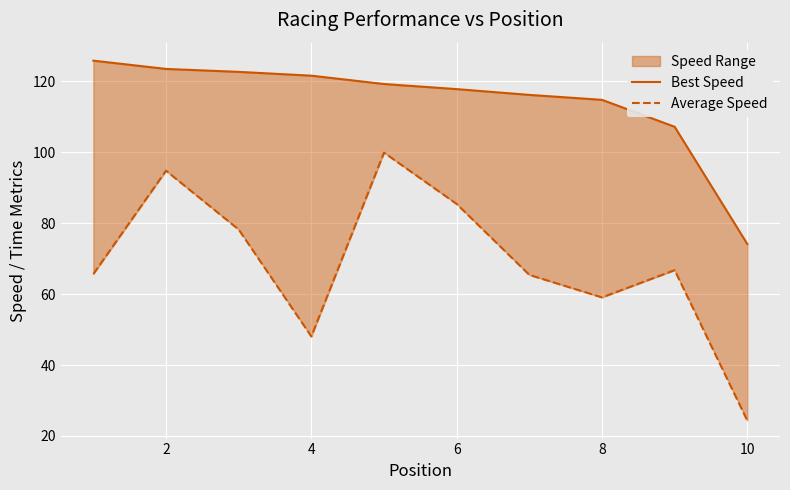

True or false: Best Speed and Average Speed intersect in this chart.

False